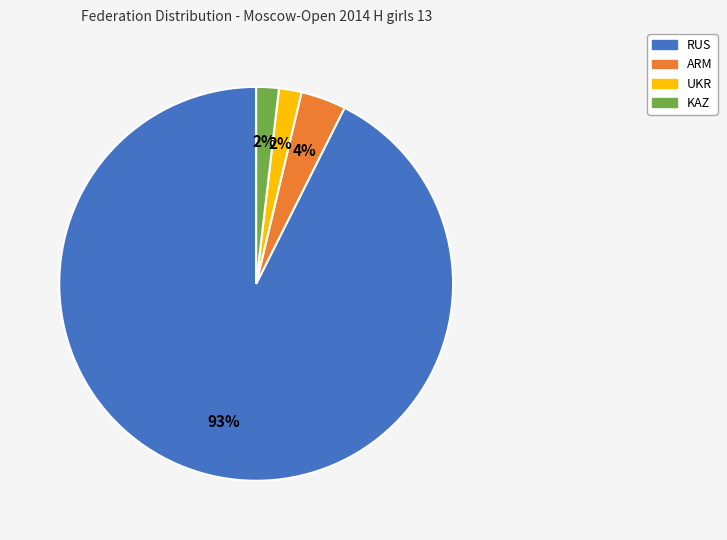

Count the number of slices in the pie.

4